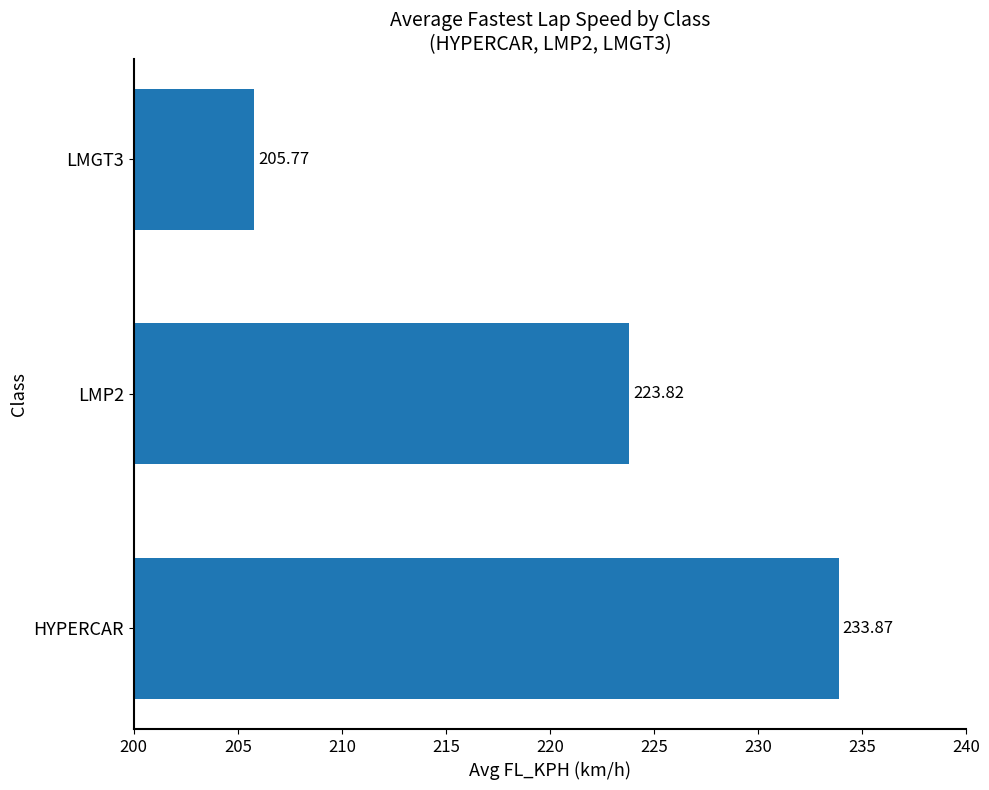

What is the sum of the values at LMGT3 and HYPERCAR?

439.6